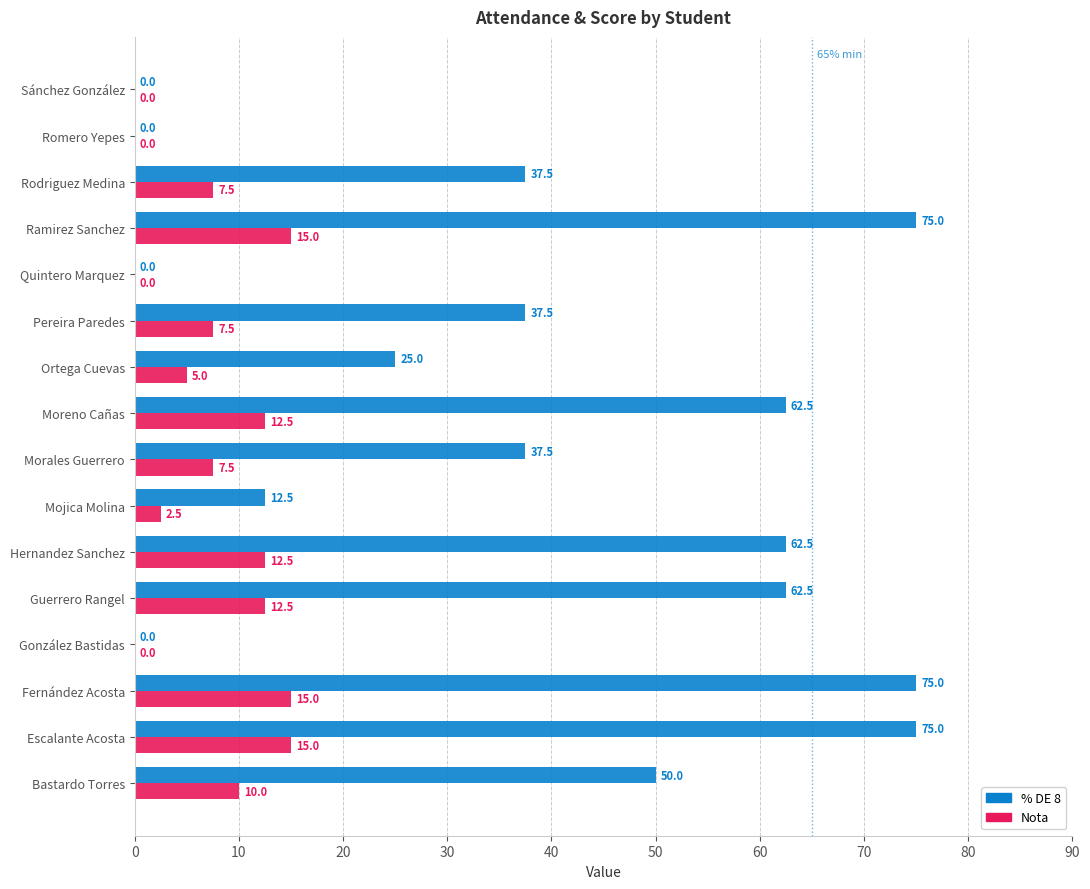

Which series has the largest total across all categories?

% DE 8